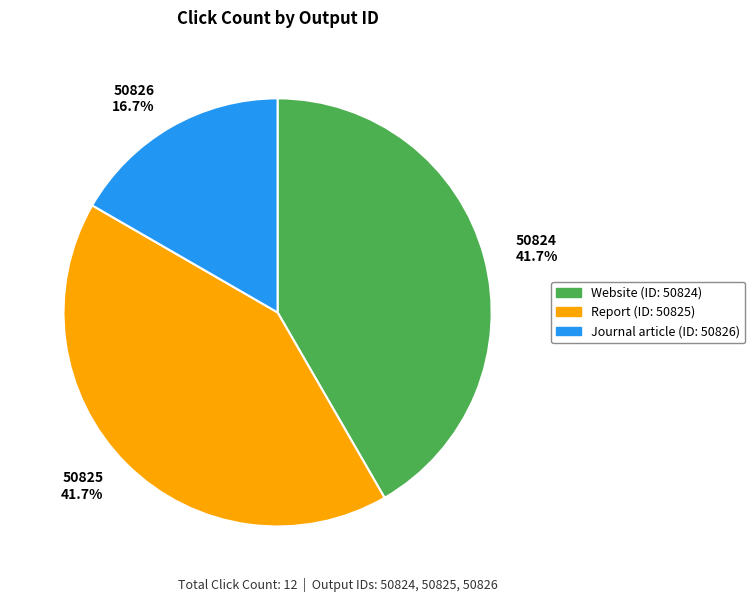

To the nearest percent, what is the difference between the largest and smallest slice percentages?

25%